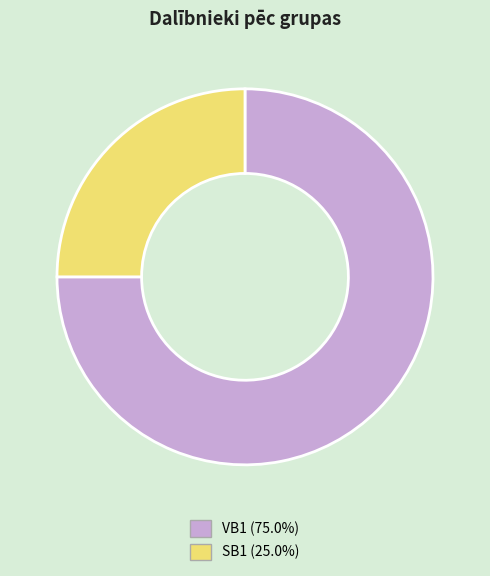

Is SB1 (25.0%) the majority of the pie?

No